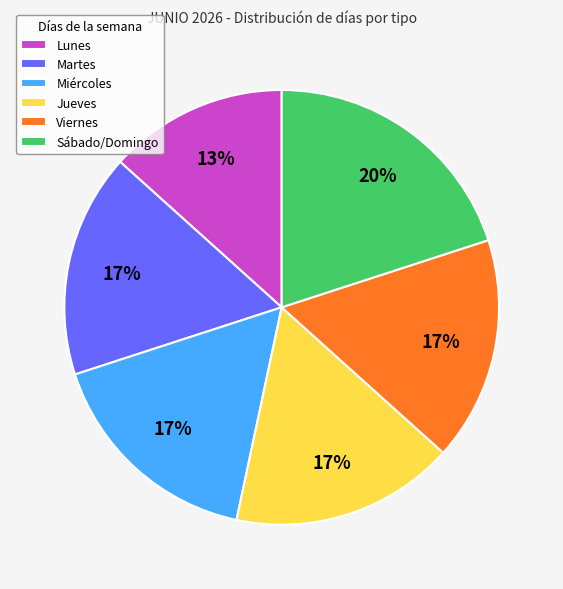

What is the smallest slice in the pie chart?

Lunes